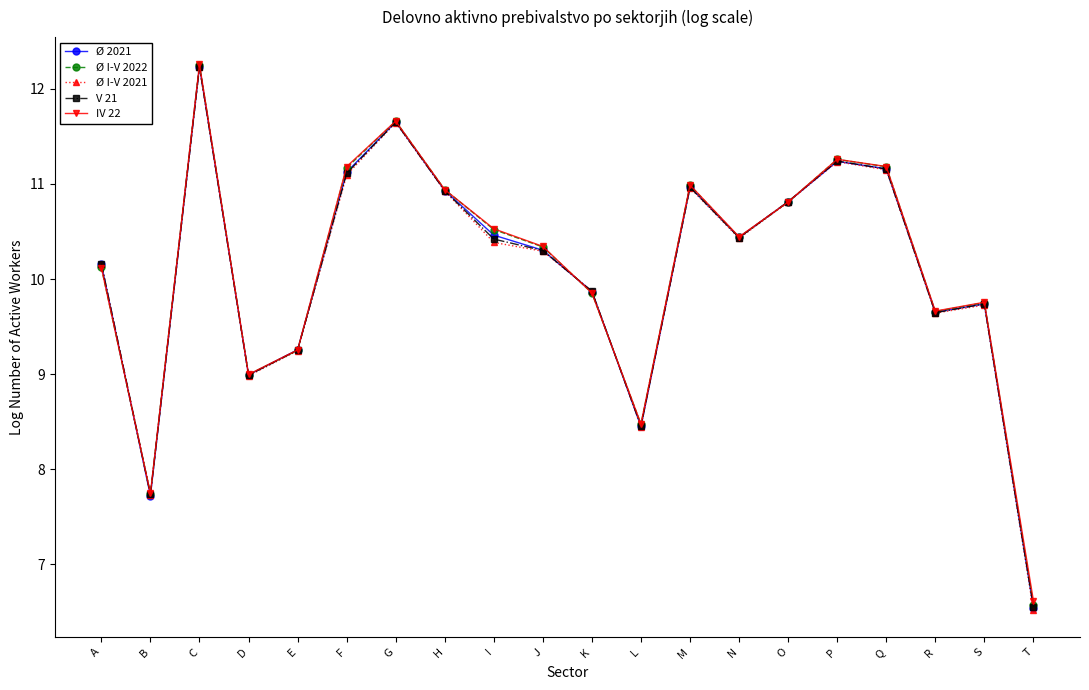

Which series has the largest range (max minus min)?

Ø I-V 2021